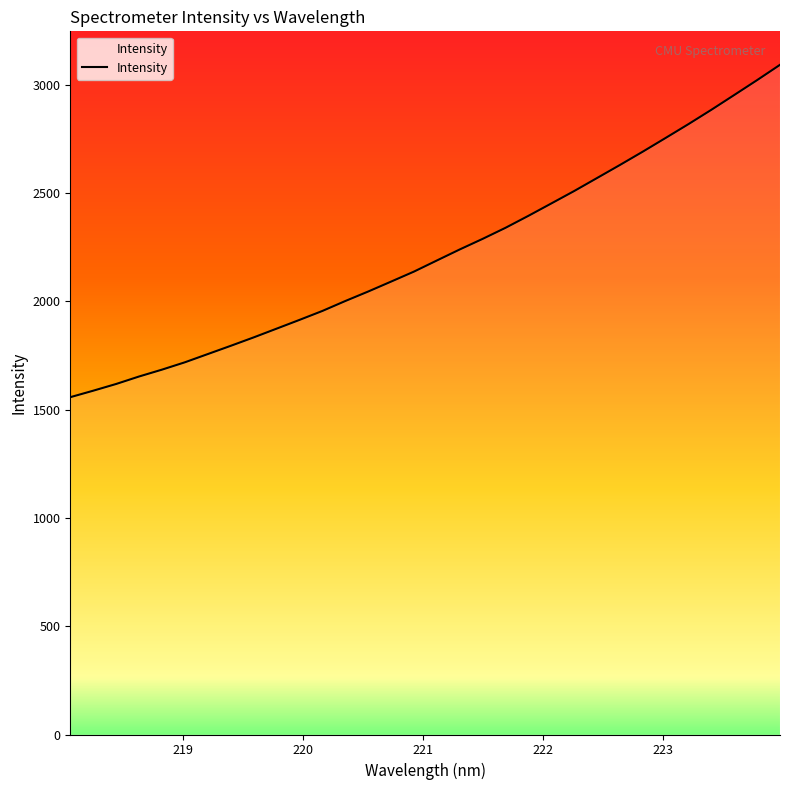

What is the smallest value displayed?

1558.0